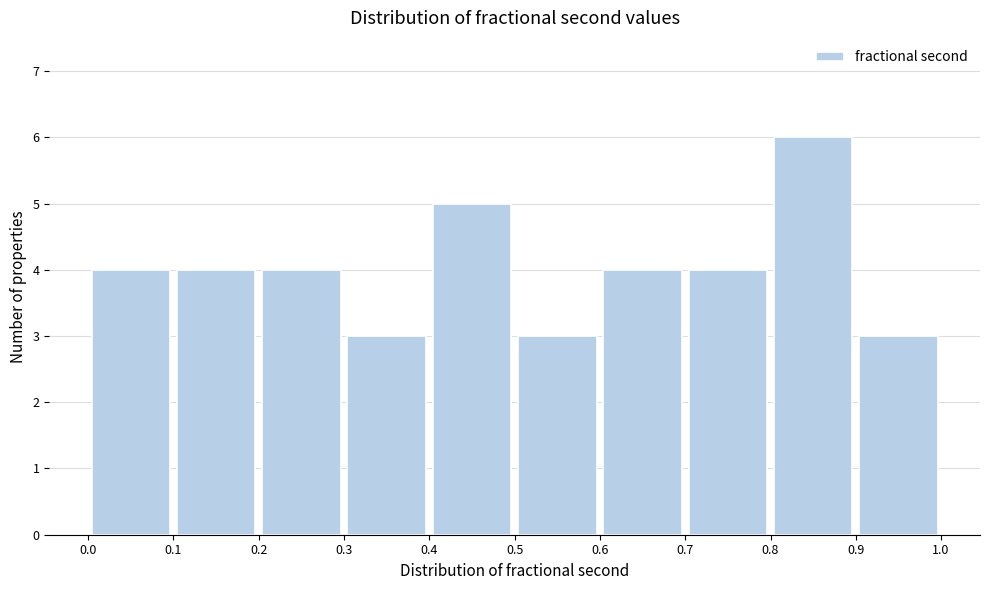

How tall is the bar that spans 0.4 to 0.5 on the x-axis? The values are not printed on the chart, so give them approximately, as read against the axis.

5